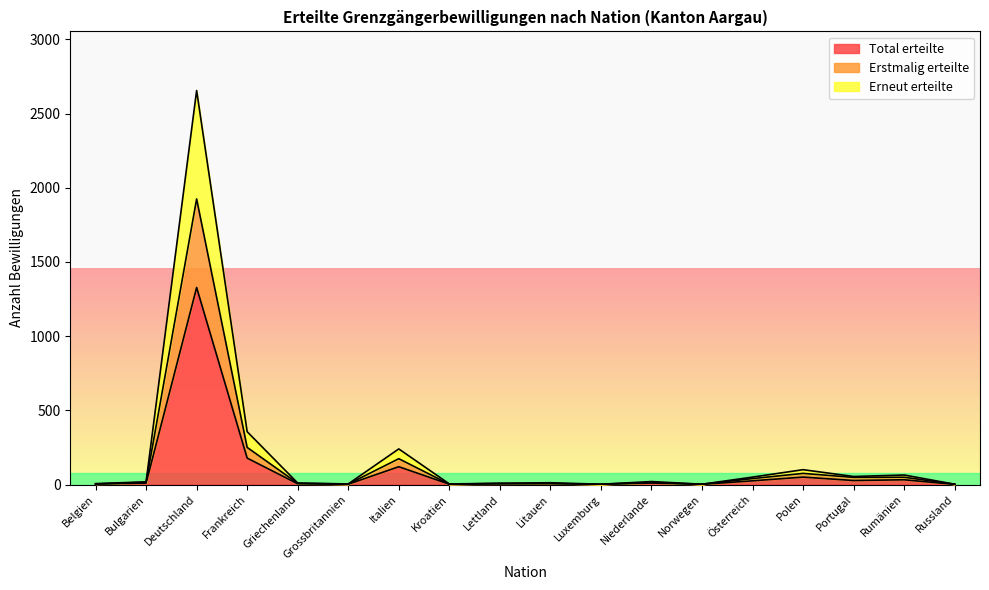

True or false: Total erteilte has more than 0 interior local peaks.

True